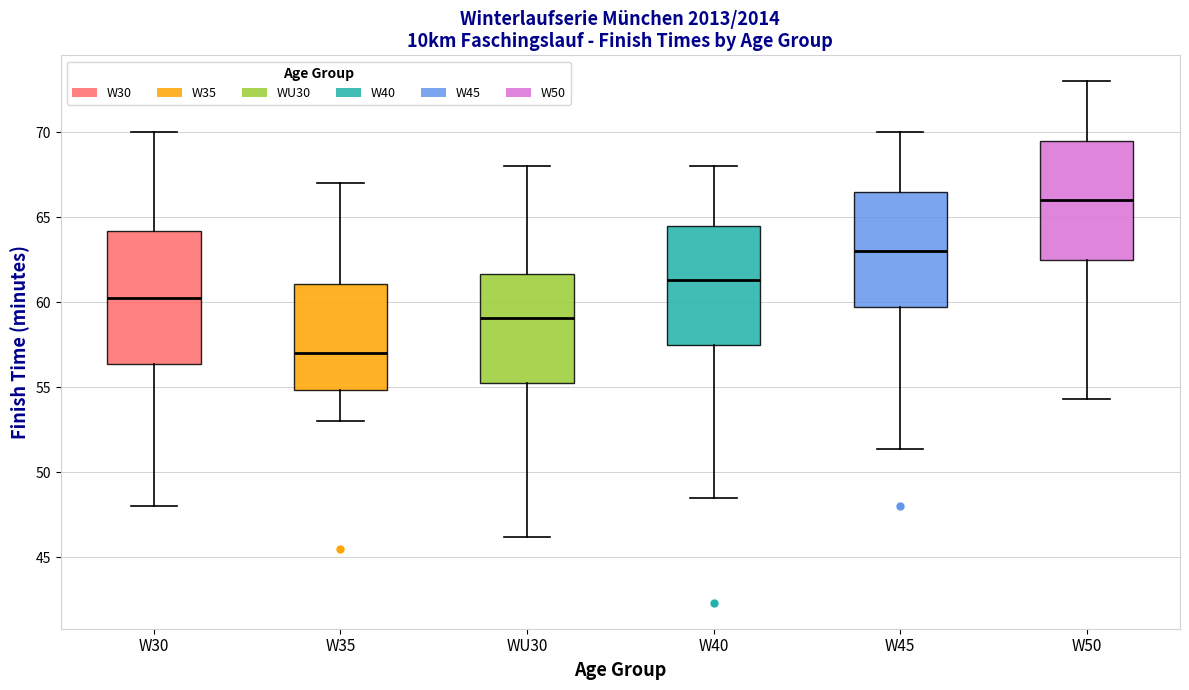

Which box has the lowest median line?

W35